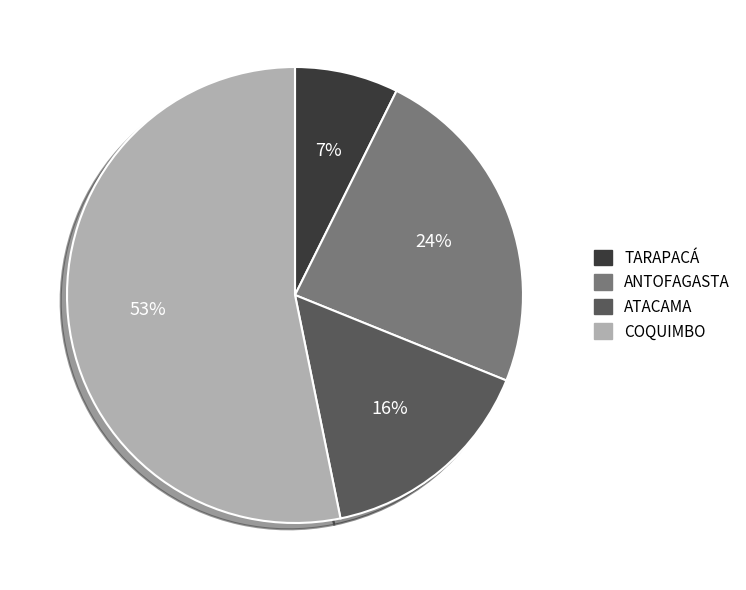

What percentage is the ANTOFAGASTA slice, to the nearest percent?

24%